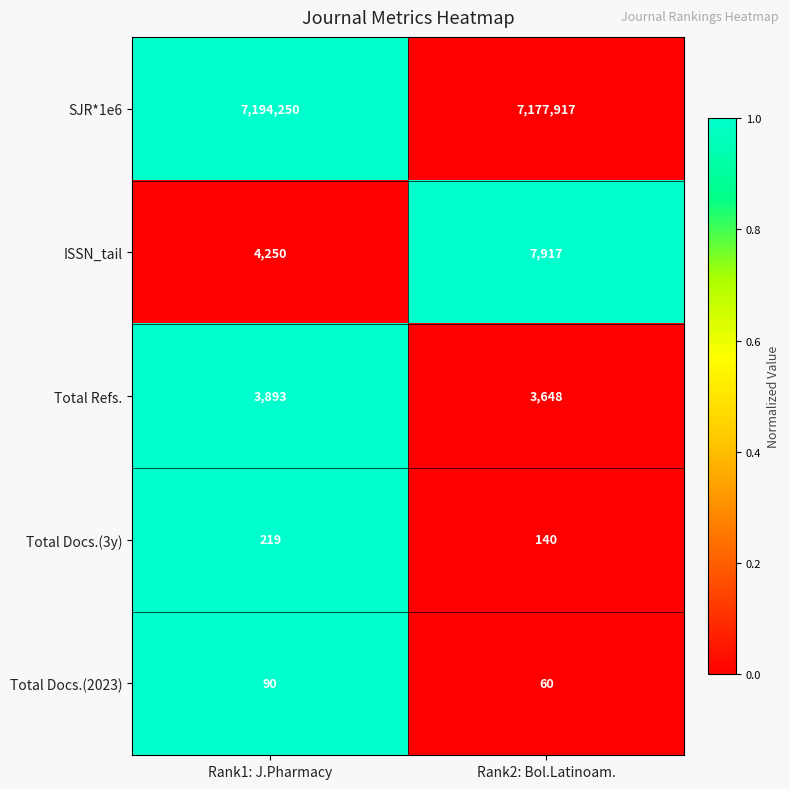

Between Rank1: J.Pharmacy and Rank2: Bol.Latinoam., which series saw the biggest shift?

SJR*1e6